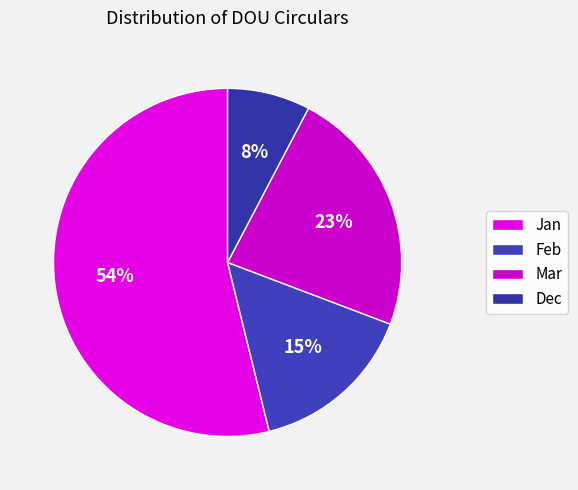

What is the change in value from Feb to Dec?

-1